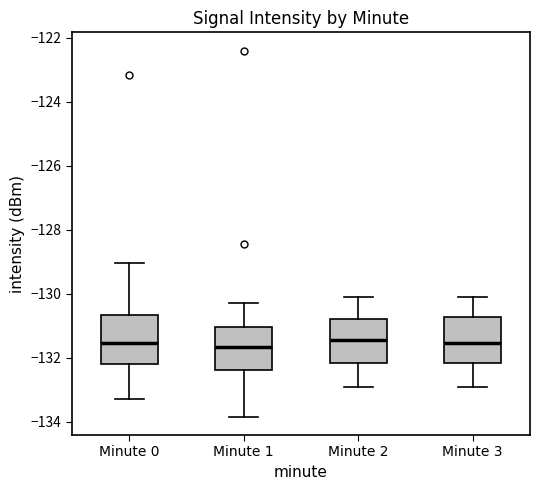

Where is the lower edge of the box for Minute 3 on the y-axis? The values are not printed on the chart, so give them approximately, as read against the axis.

-132.2